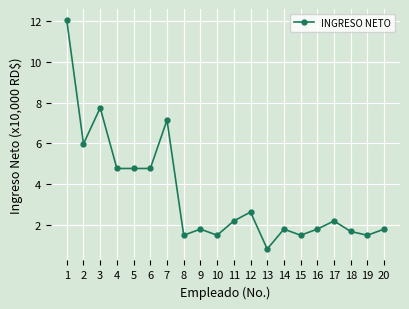

Does the chart have visible grid lines?

Yes